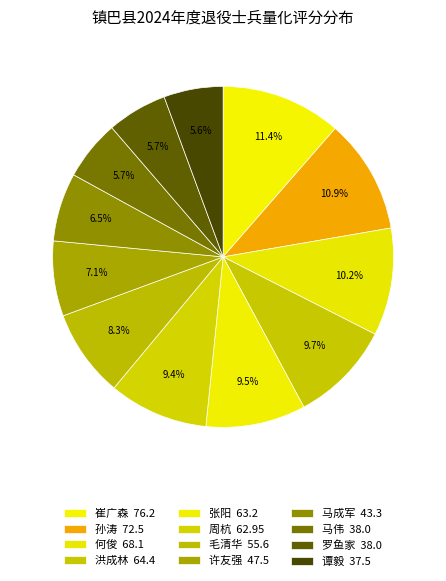

Is there any slice that represents more than half of the pie?

No